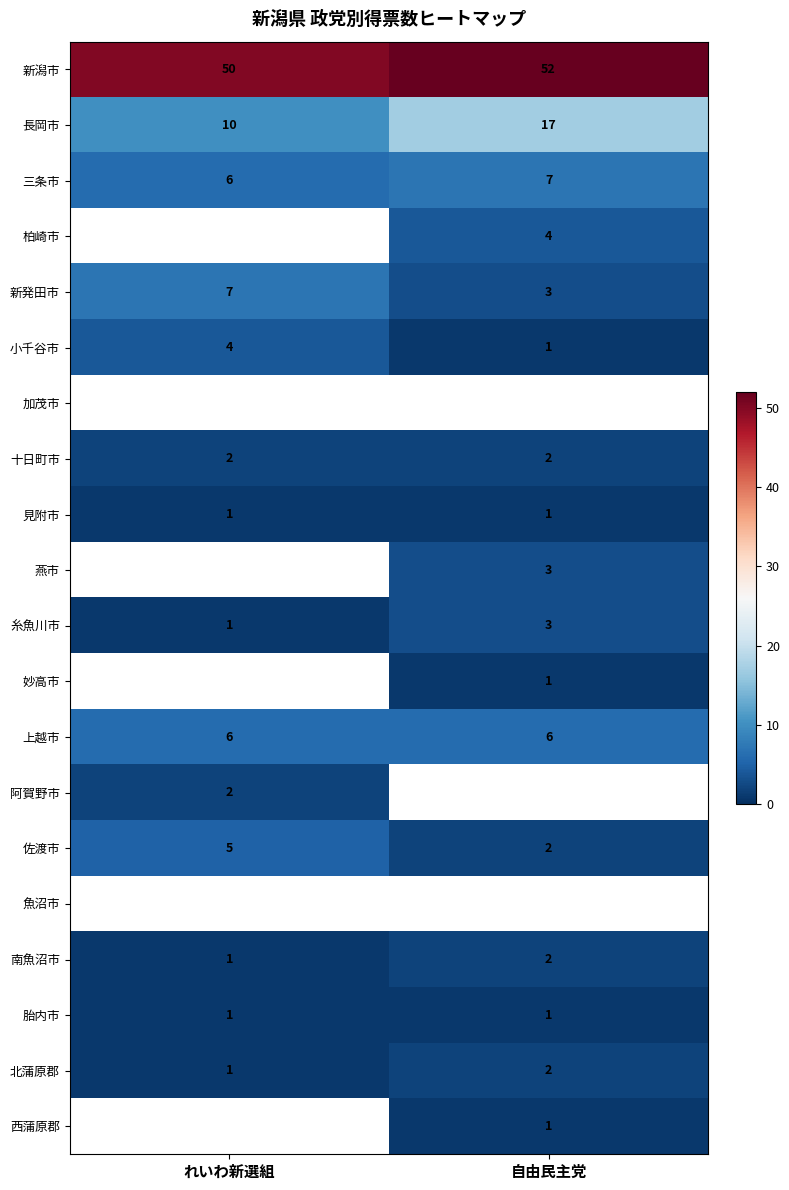

Is the value of 南魚沼市 at 自由民主党 greater than the value of 長岡市 at 自由民主党?

No